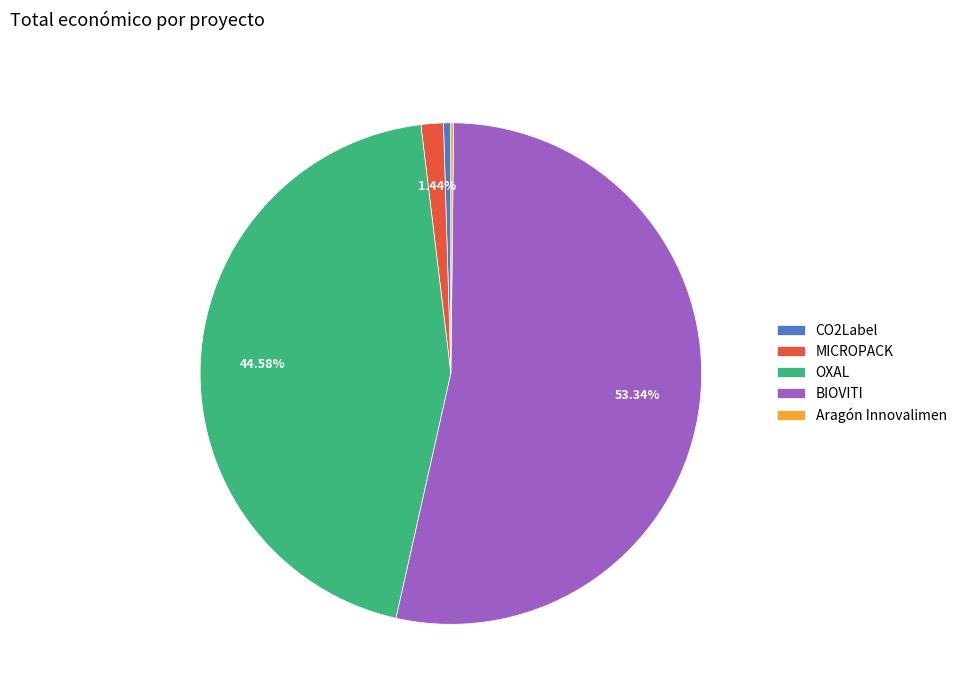

Between CO2Label and MICROPACK, which is larger?

MICROPACK